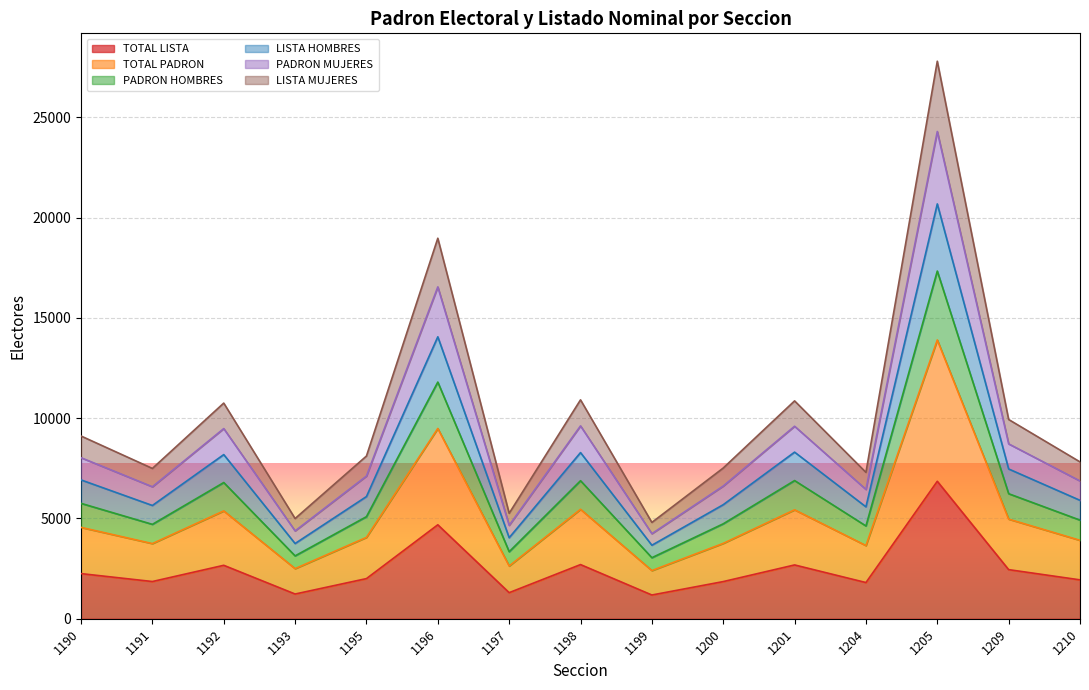

What is the maximum value shown in the chart?

27798